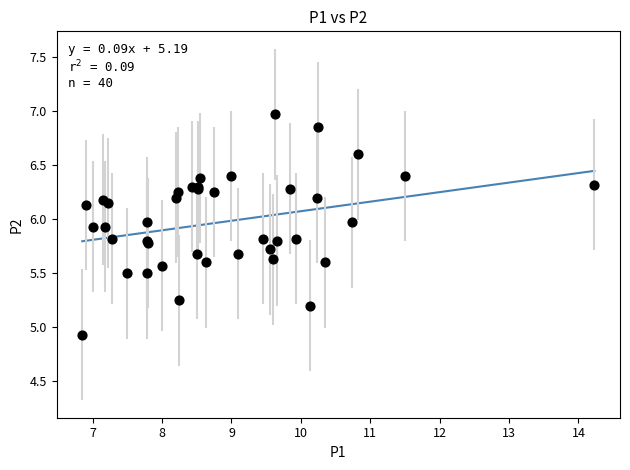

What Y value in the scatter plot is closest to 5?

4.9